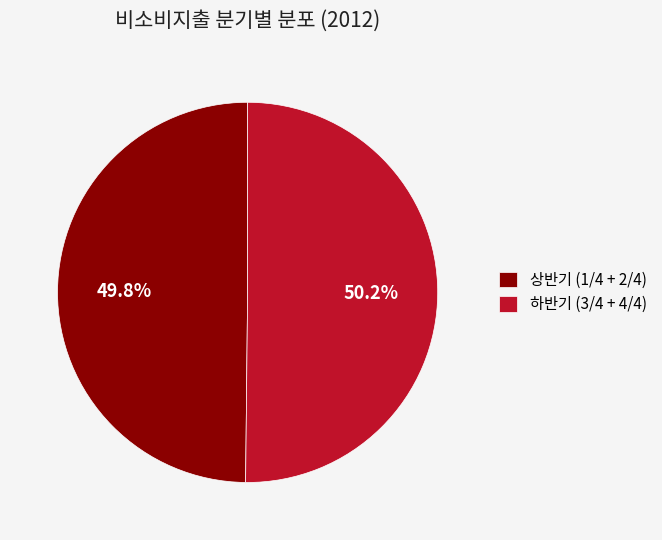

What percentage do 상반기 (1/4 + 2/4) and 하반기 (3/4 + 4/4) together represent?

100.0%